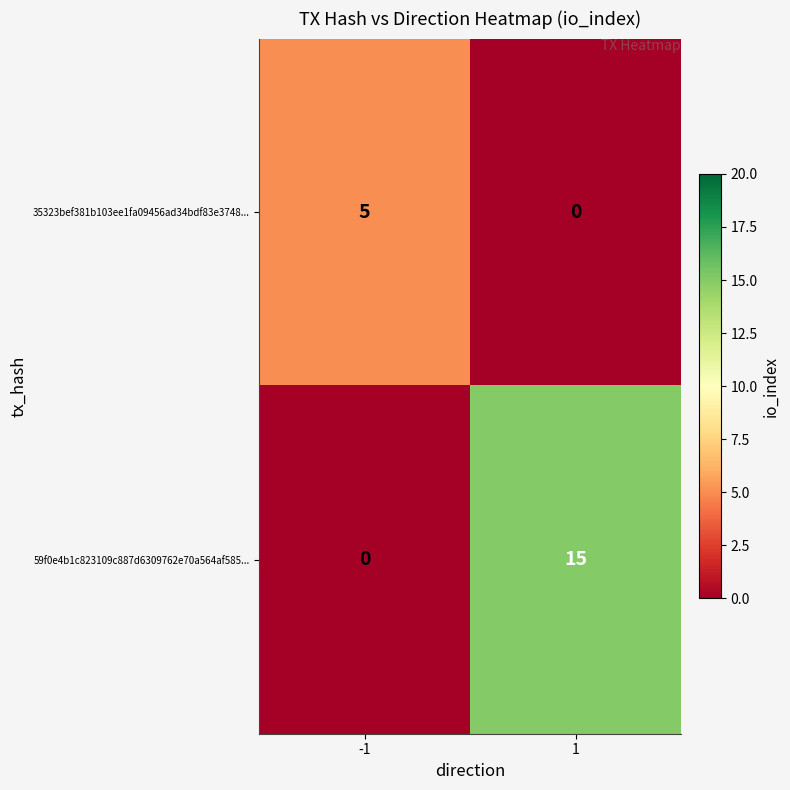

What is the difference between the 35323bef381b103ee1fa09456ad34bdf83e3748... values at -1 and 1?

5